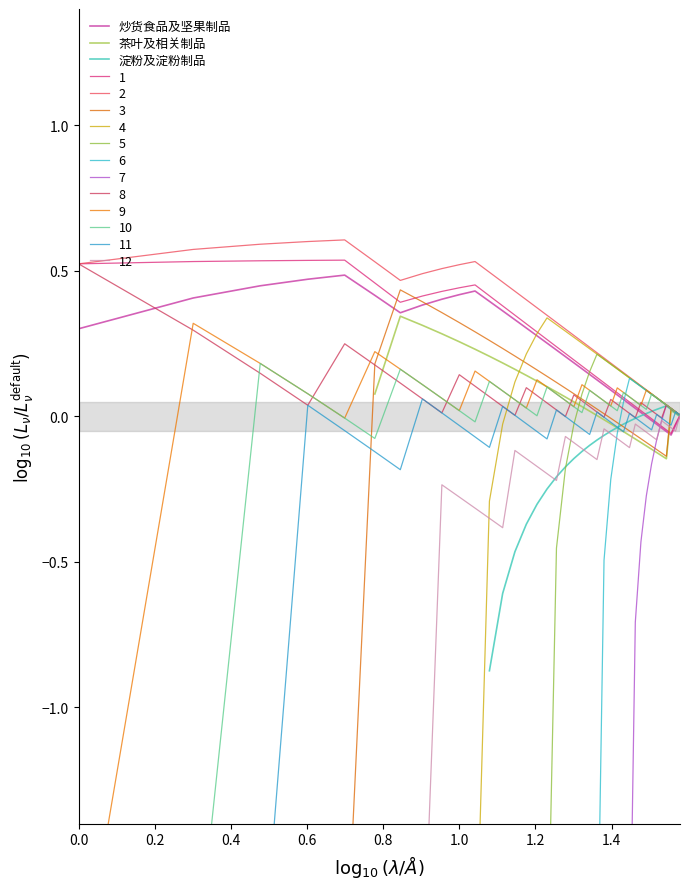

The 淀粉及淀粉制品 series shows -0.0 at 23. True or false?

False